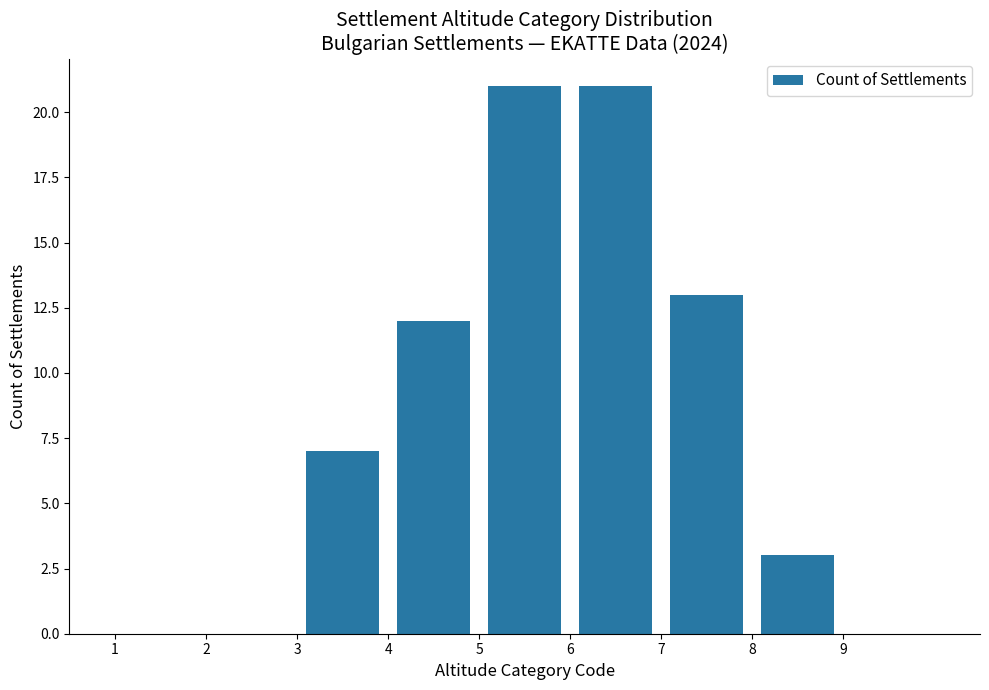

What is the height of the bar covering 5 to 6 on the x-axis? The values are not printed on the chart, so give them approximately, as read against the axis.

21